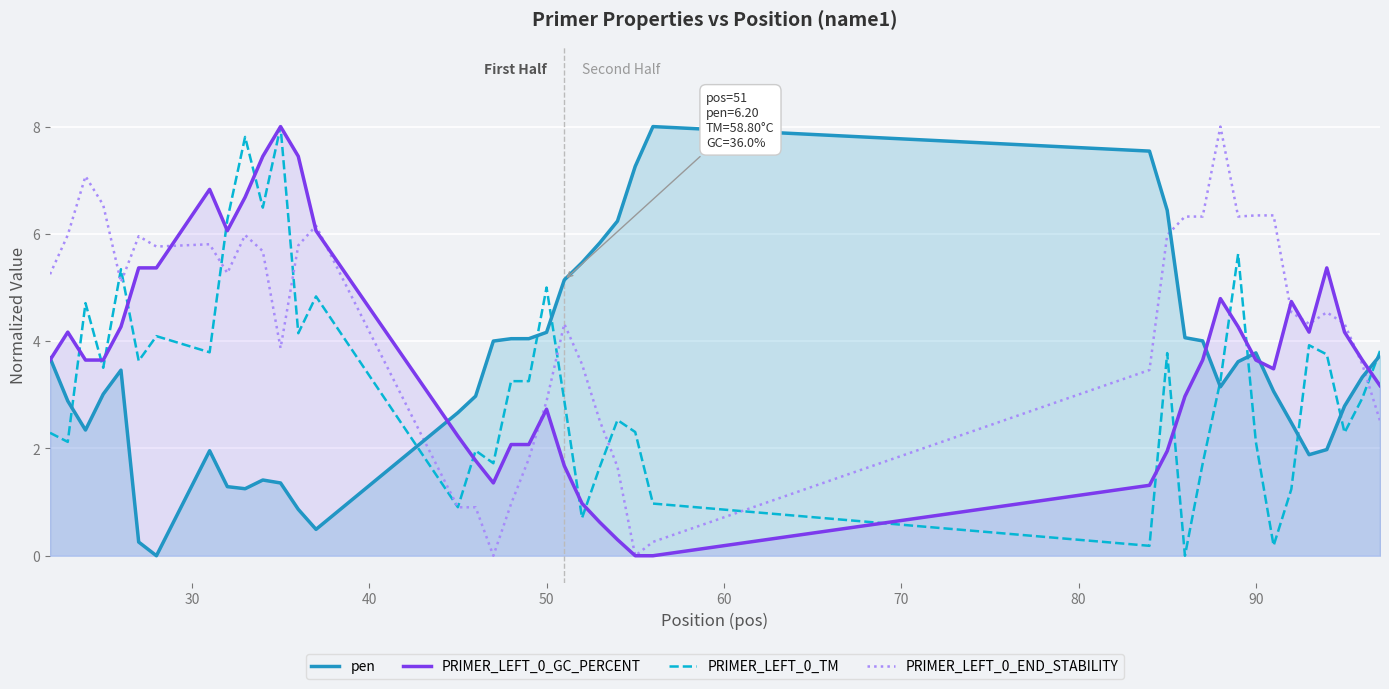

What are all the series names shown in the legend?

pen, PRIMER_LEFT_0_GC_PERCENT, PRIMER_LEFT_0_TM, PRIMER_LEFT_0_END_STABILITY